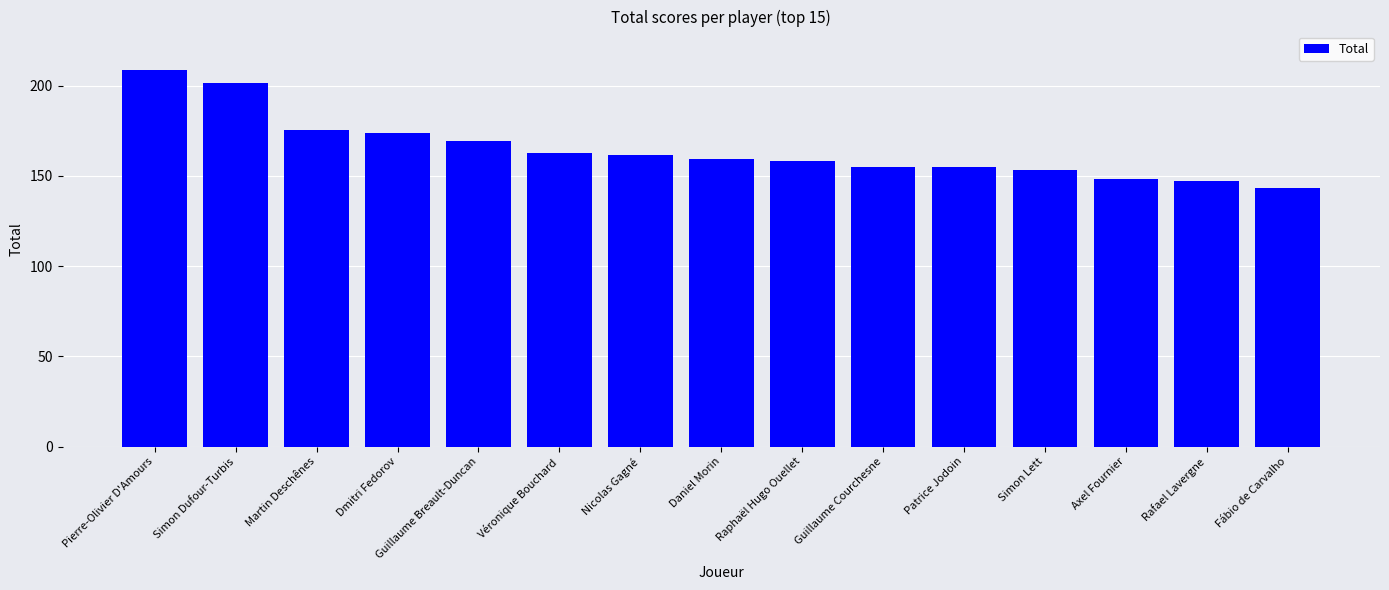

At which label does the data first exceed 159?

Pierre-Olivier D'Amours